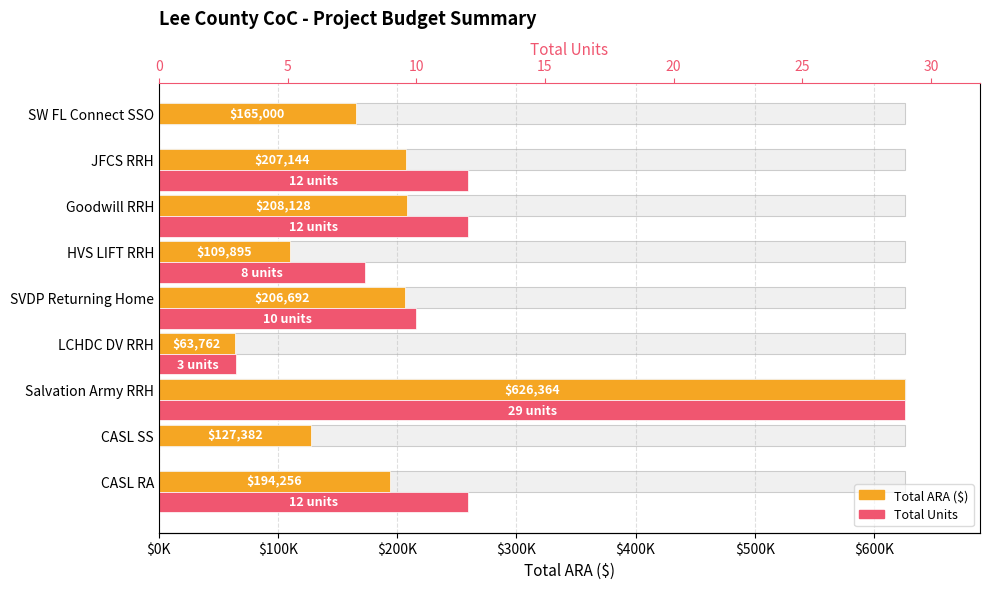

How many bars are there in each group?

2